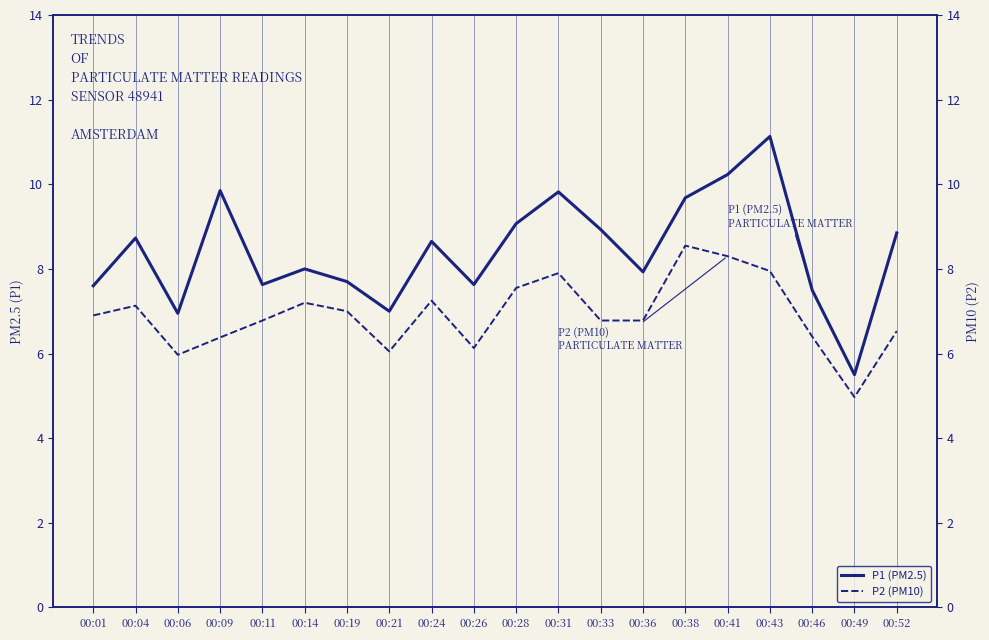

What is the difference between the maximum and minimum values in the P2 (PM10) series?

3.6